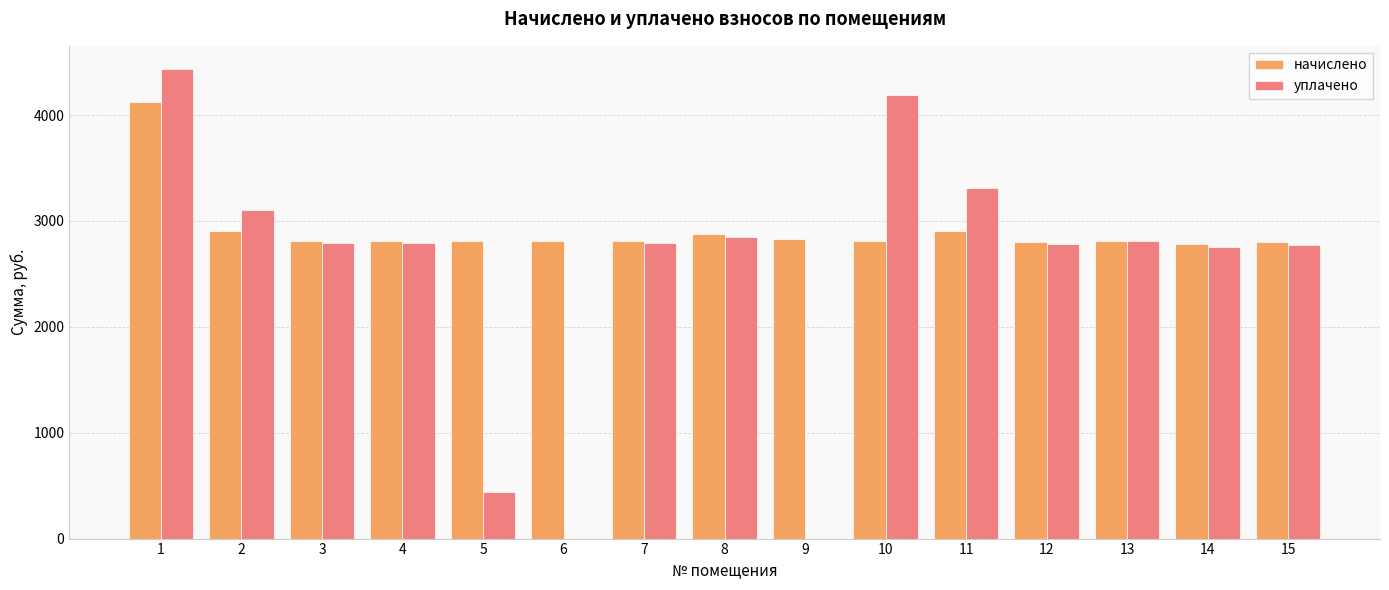

Is the value of начислено at 2 greater than the value of уплачено at 11?

No